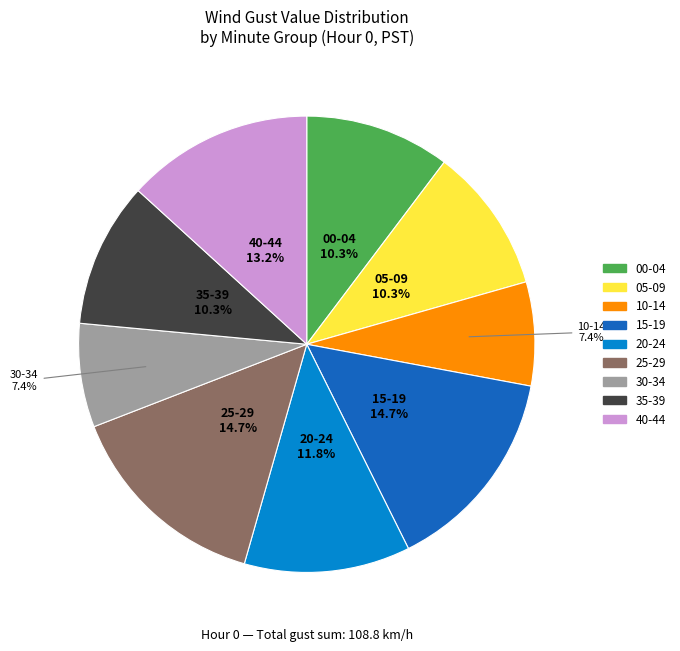

Is there a majority slice in this chart?

No